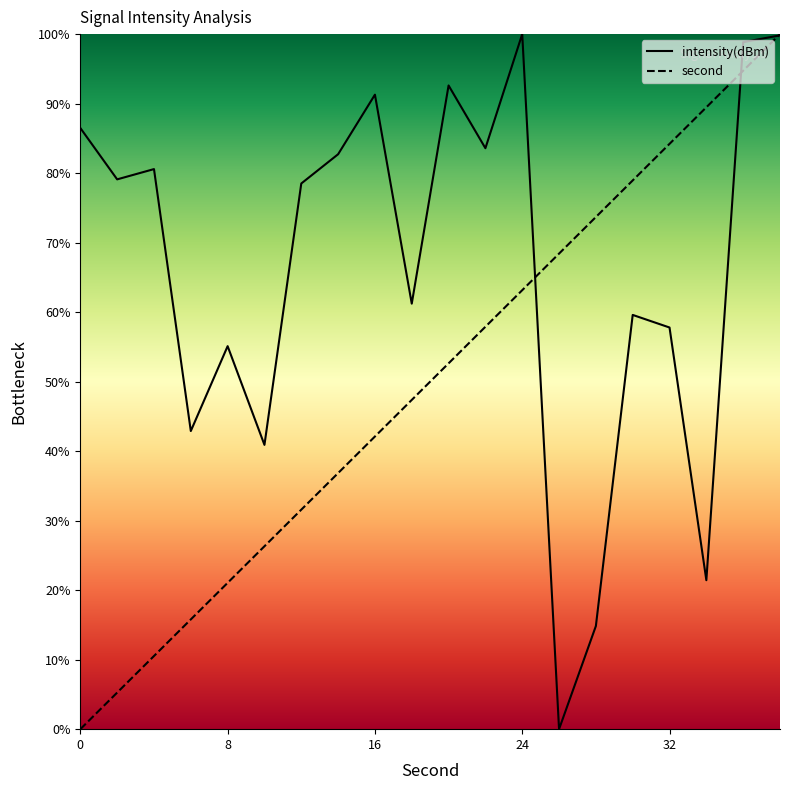

True or false: second has more than 0 interior local peaks.

False